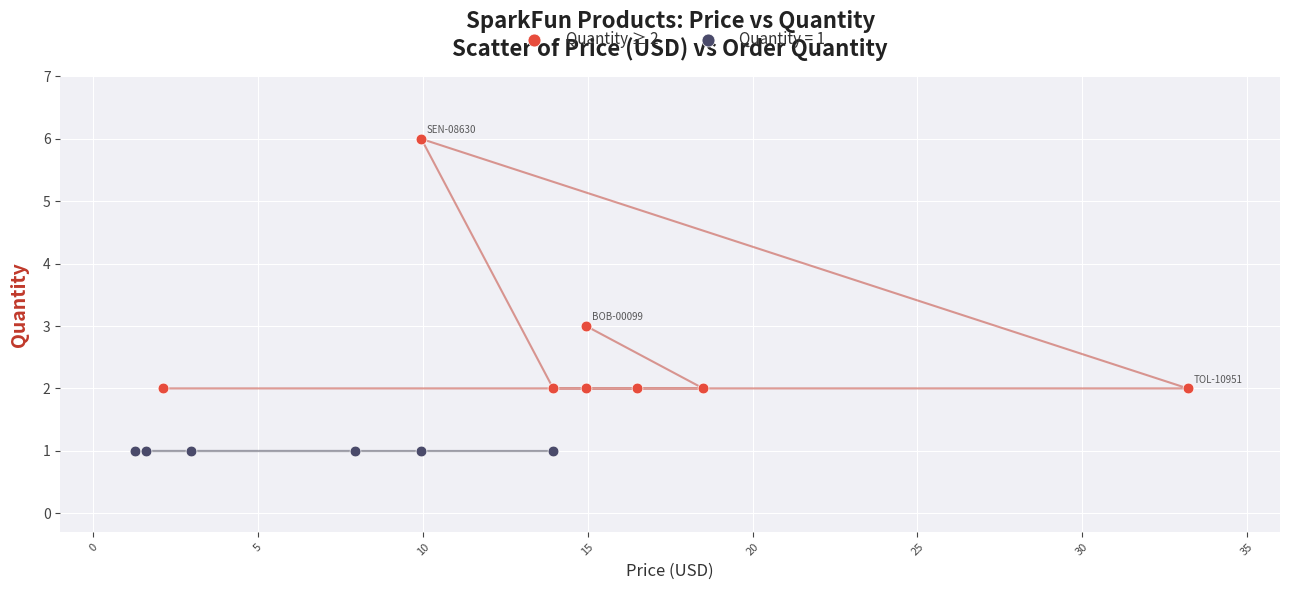

Which series contains the highest Y value?

Quantity ≥ 2